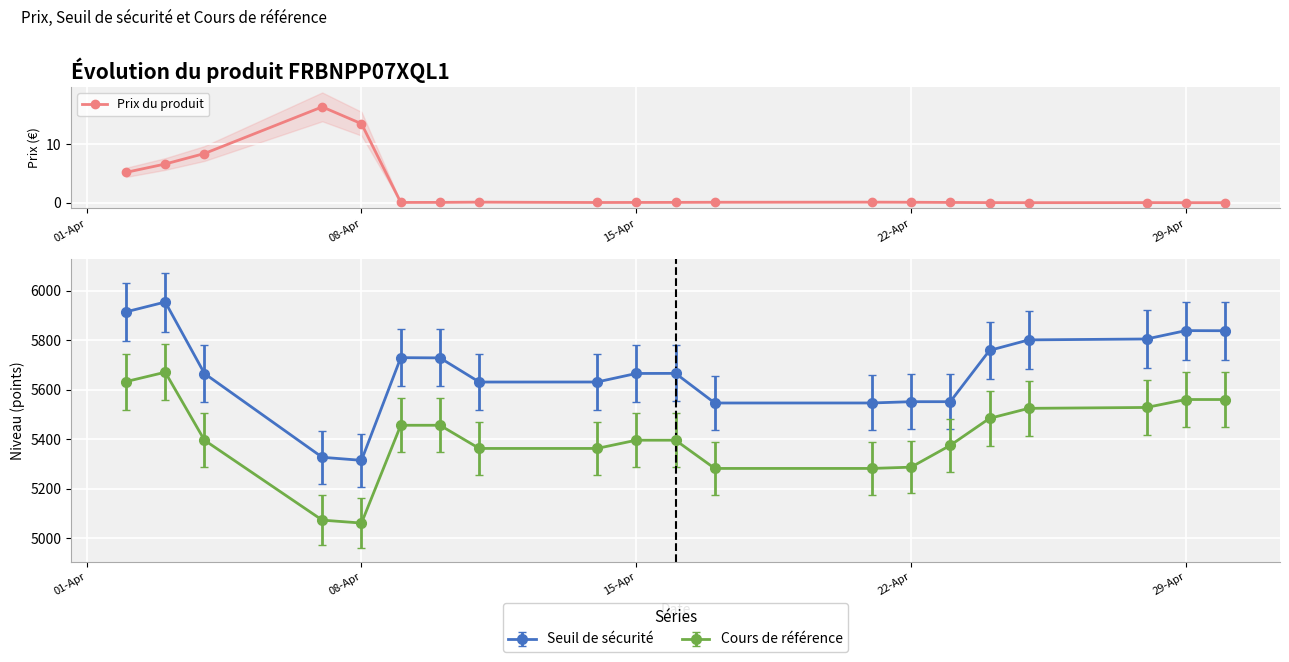

Is this an area chart (filled region under the line)?

No